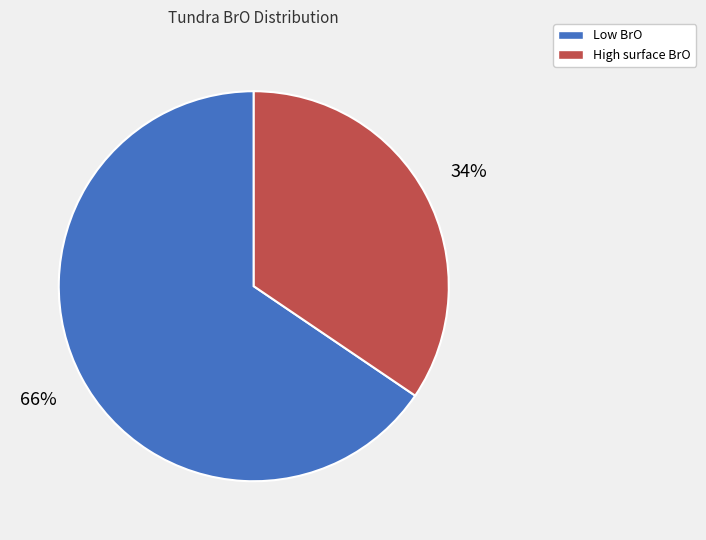

Combined, do Low BrO and High surface BrO account for over 50%?

Yes